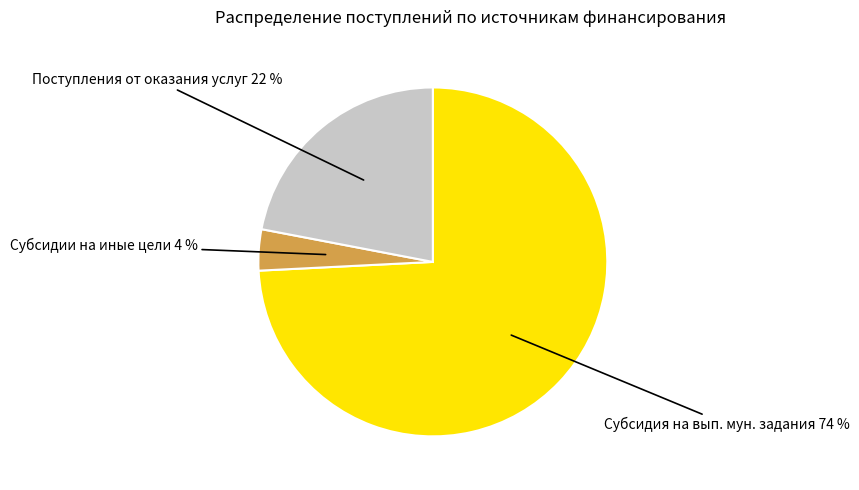

Is there any slice that represents more than half of the pie?

Yes